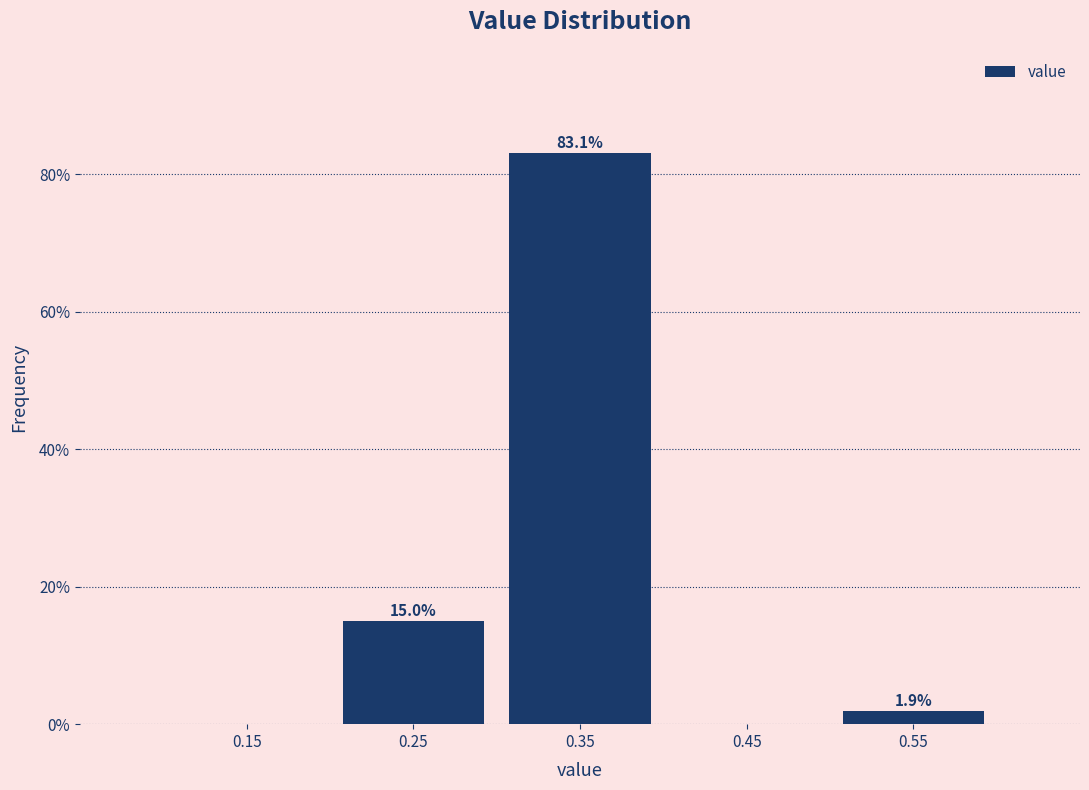

Over which range of the x-axis is the bar tallest?

0.3 to 0.4